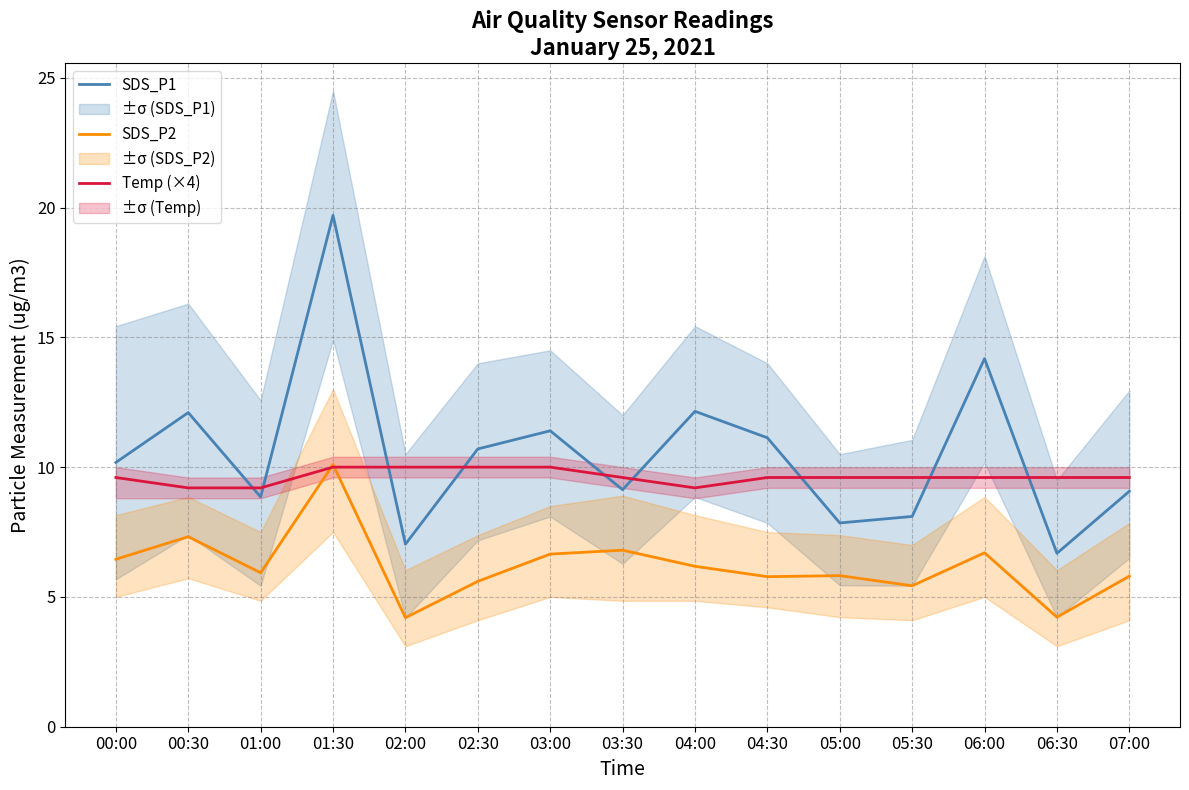

Which series has the largest total across all categories?

SDS_P1